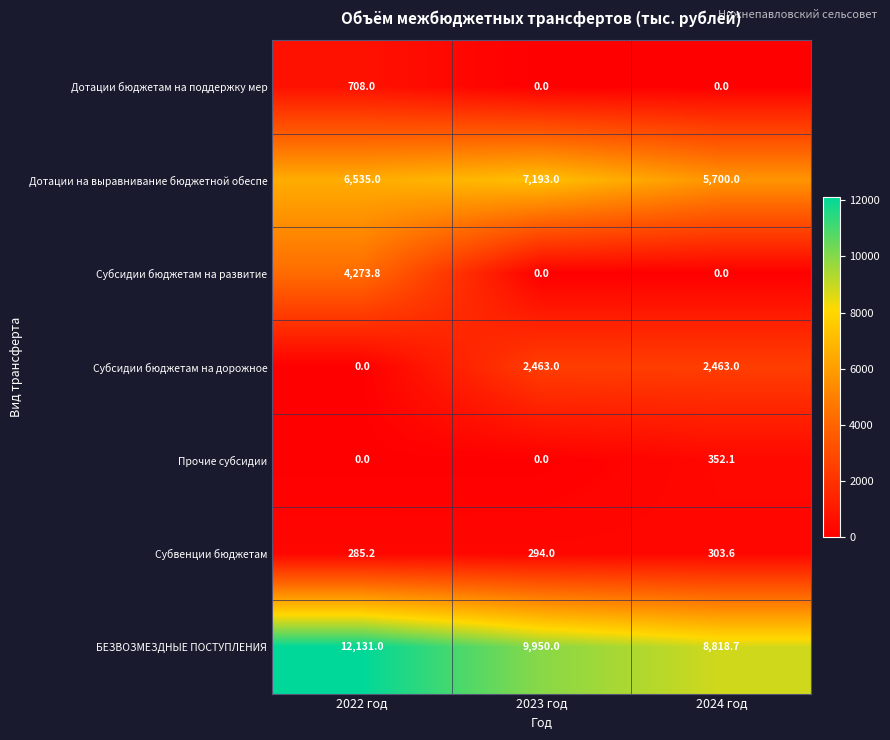

The Прочие субсидии series shows 239.8 at 2022 год. True or false?

False